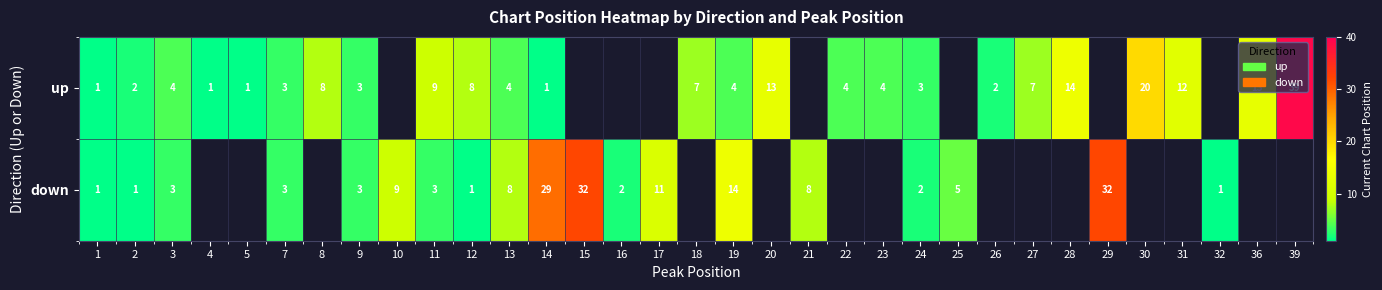

Is it true that up equals 4 at 11?

False